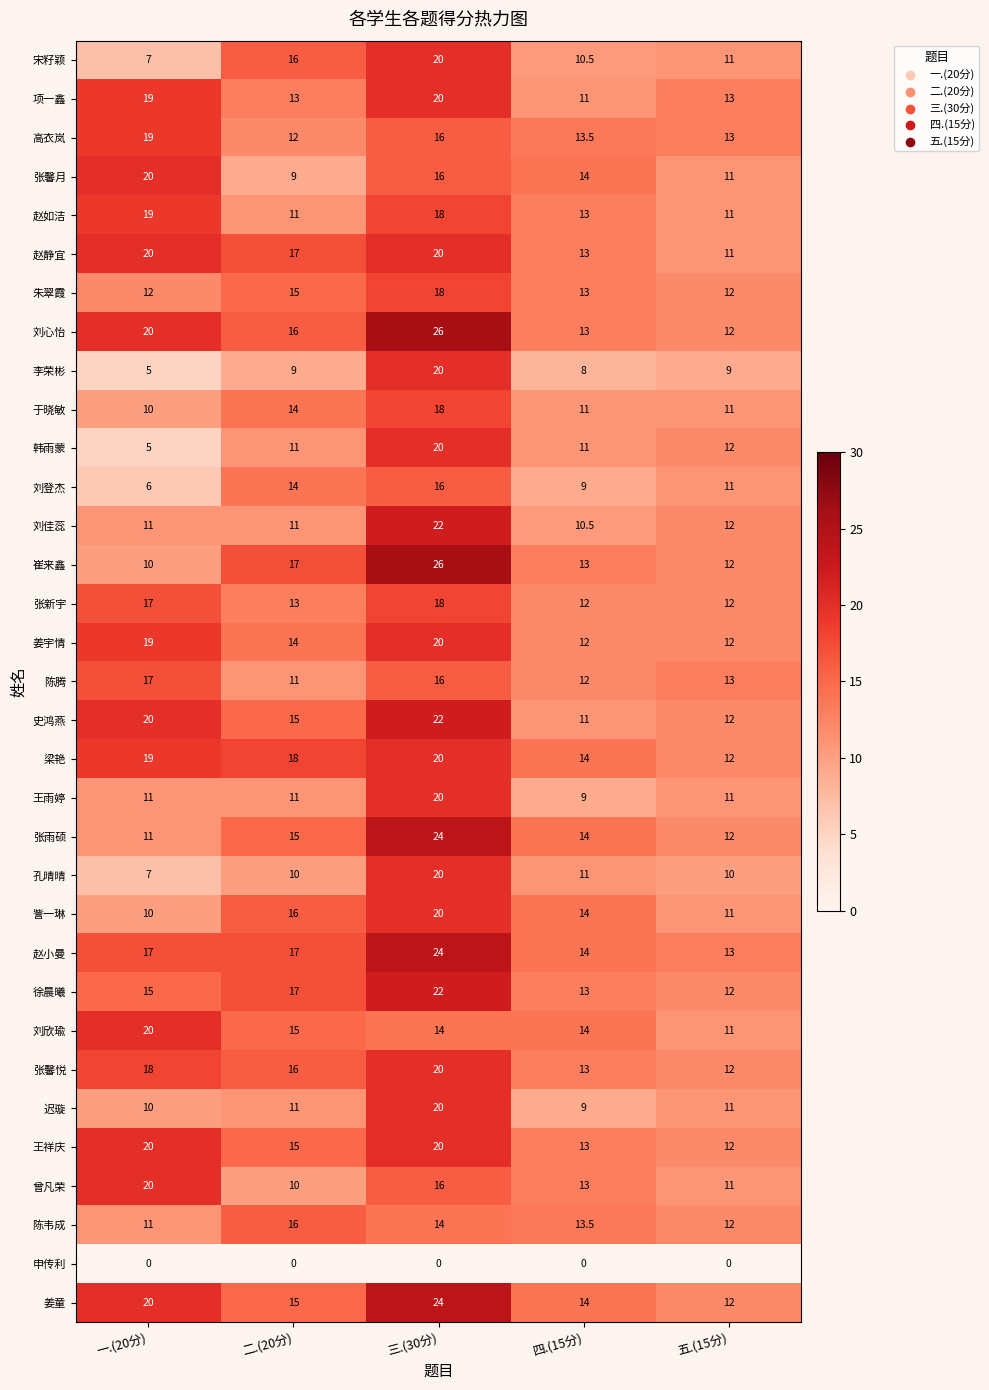

What is the spread (max minus min) of values at 四.(15分)?

14.0